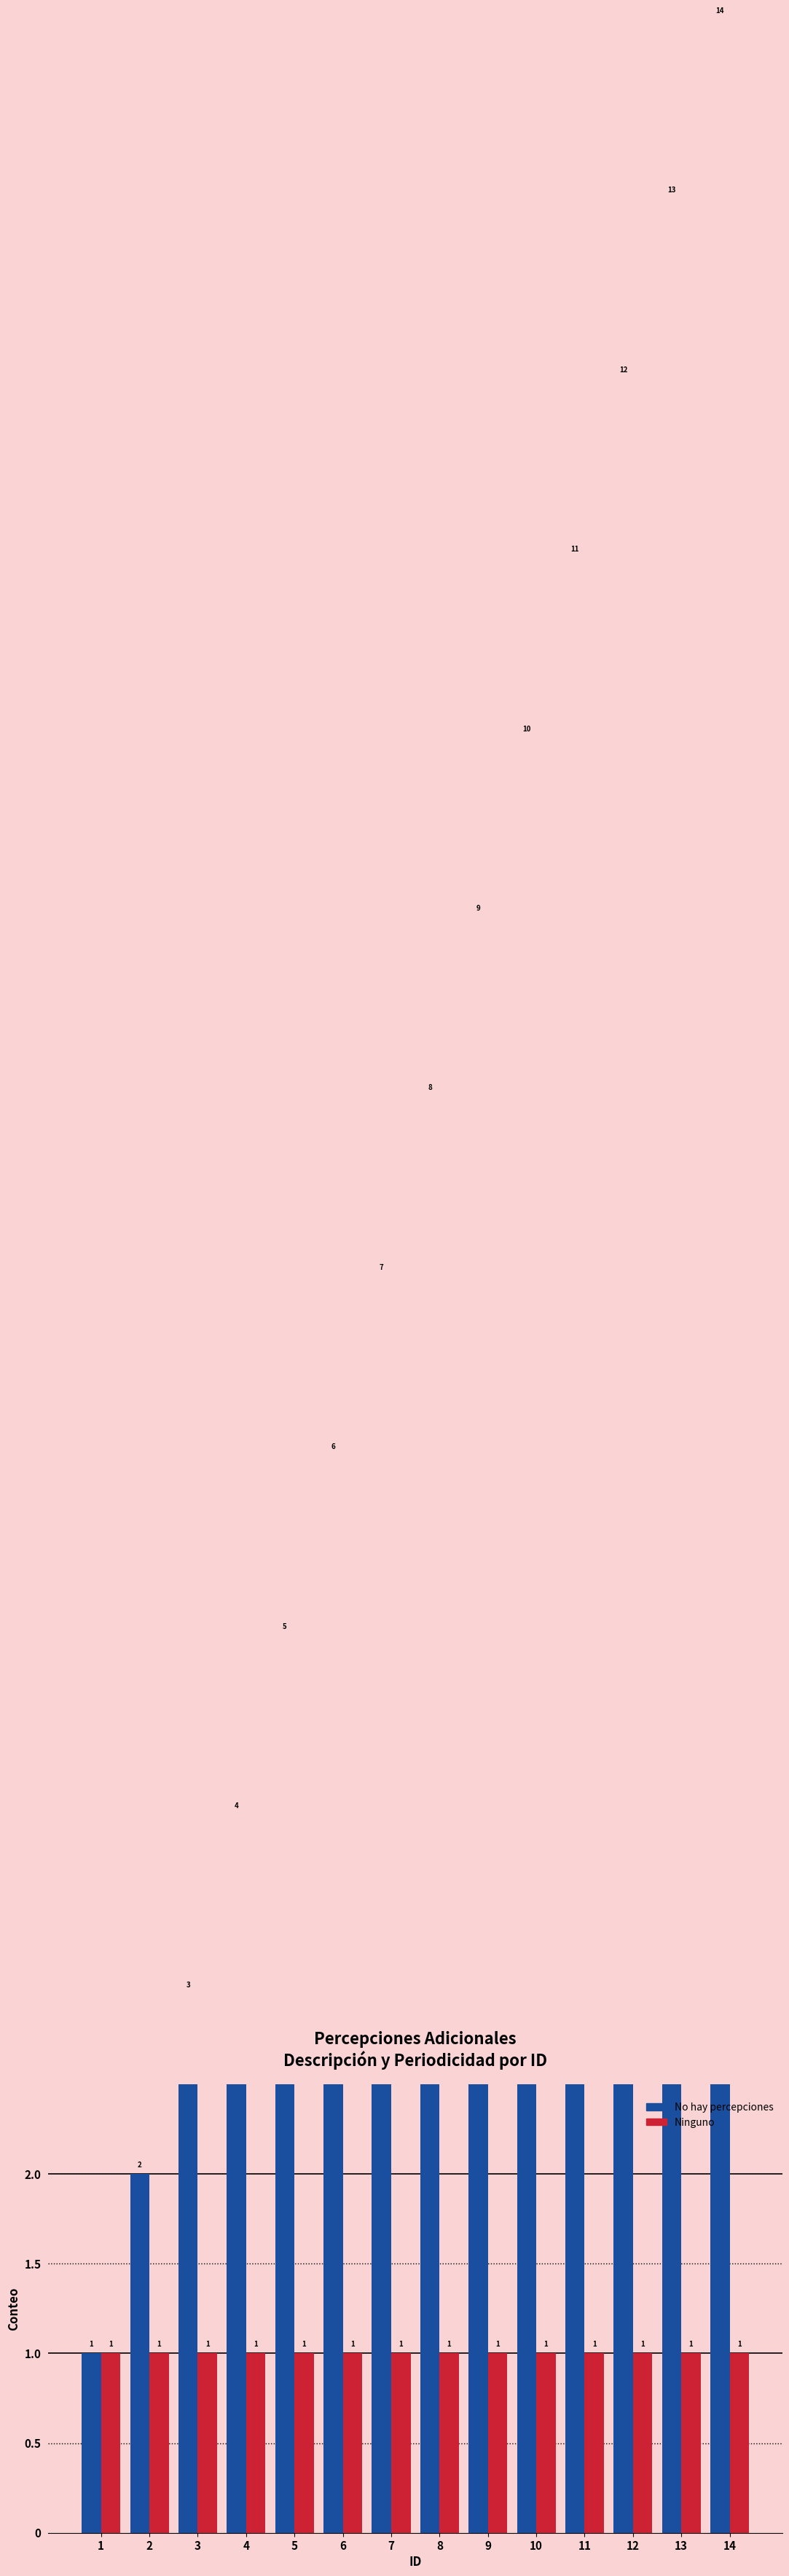

Between 10 and 2, which is larger?

10